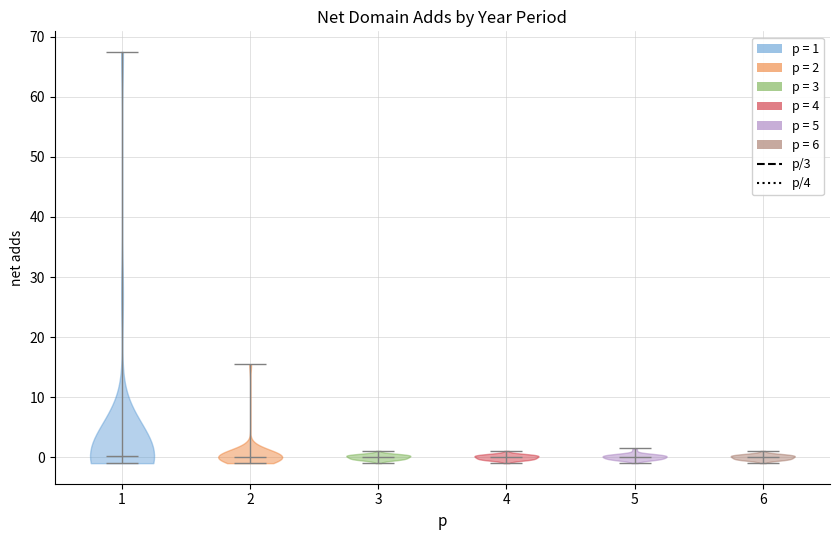

What is the highest point the violin at x = 4 reaches on the y-axis? The values are not printed on the chart, so give them approximately, as read against the axis.

1